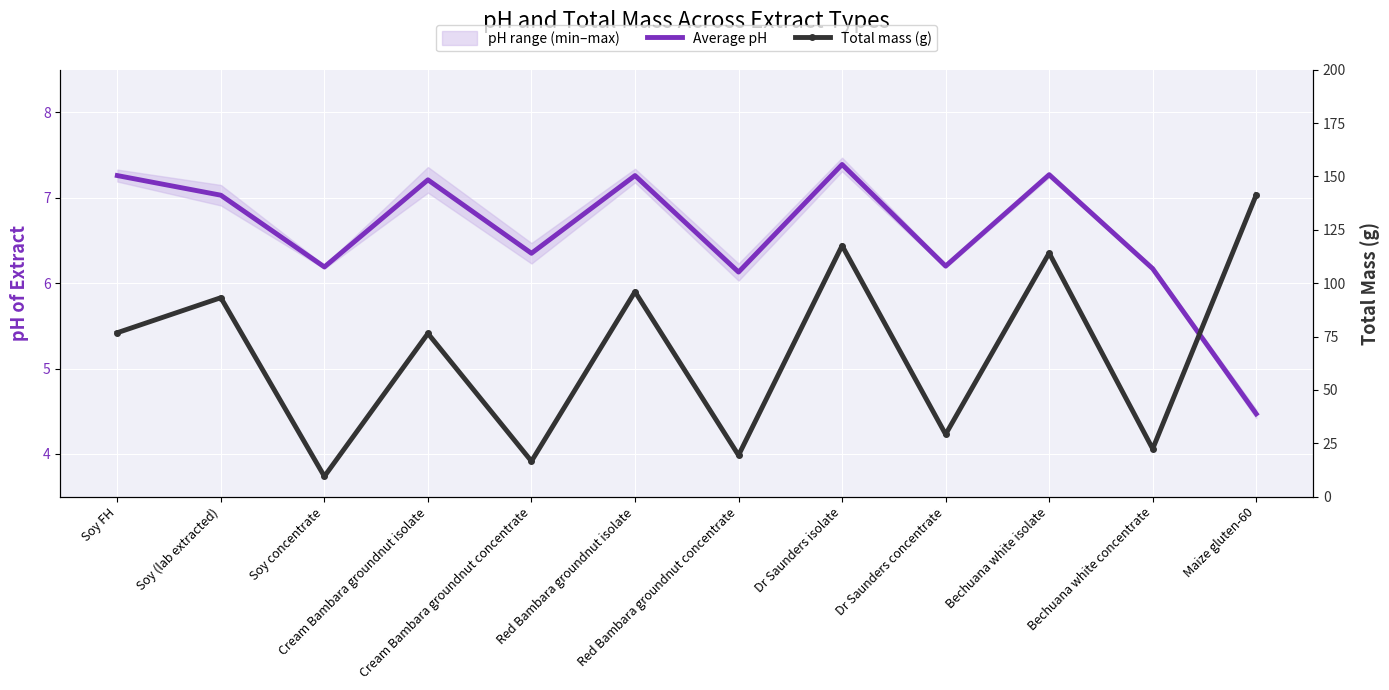

What is the difference between the maximum and minimum values in the Average pH series?

2.9